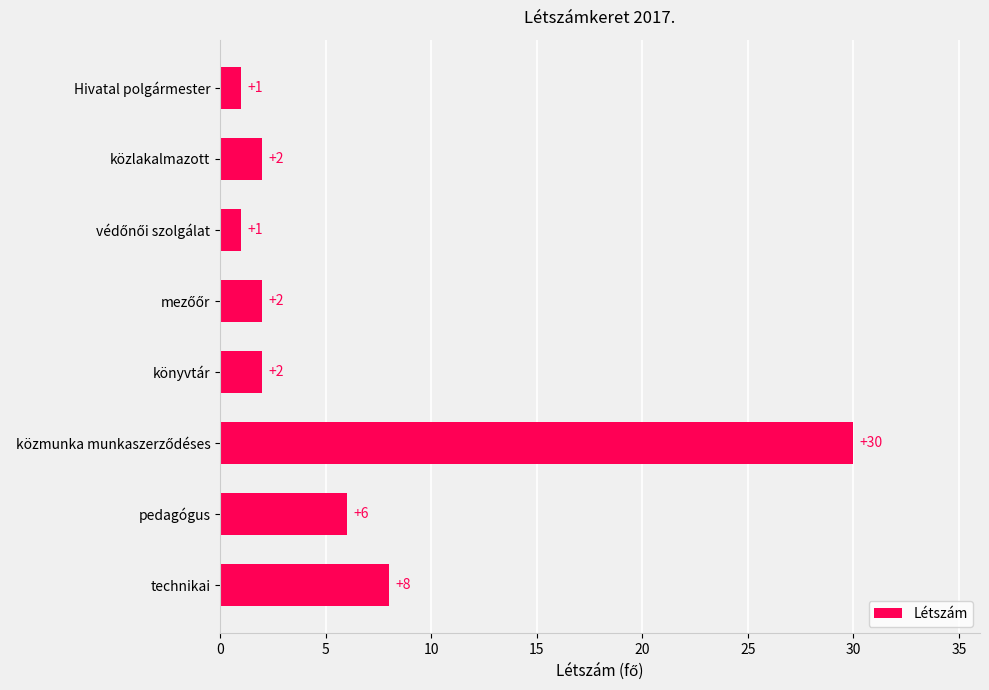

Count the number of categories in the chart.

8